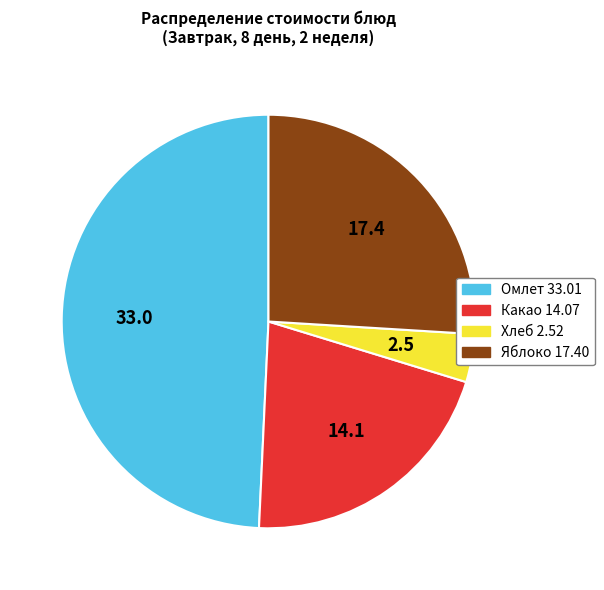

Is there a majority slice in this chart?

No